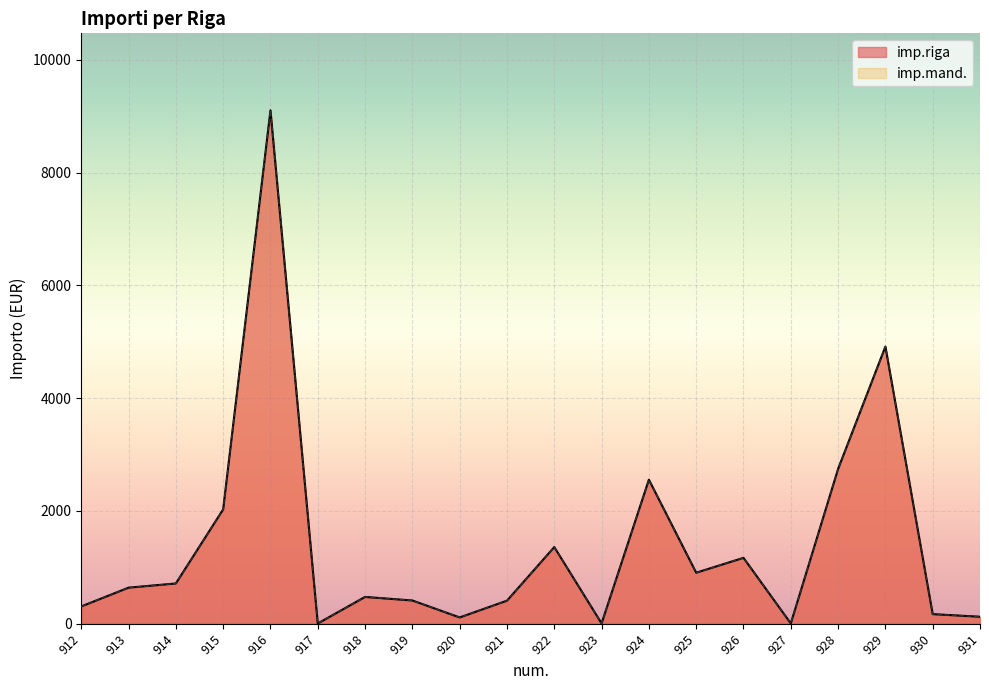

Reading left to right, extract all data points from this chart.

imp.riga: 307.3	640.2	714.5	2027.8	9103.3	4.9	476.0	412.9	112.3	409.6	1359.8	6.3	2554.8	905.5	1168.8	6.0	2745.9	4914.9	170.9	124.6
imp.mand.: 307.3	640.2	714.5	2027.8	9103.3	4.9	476.0	412.9	112.3	409.6	1359.8	6.3	2554.8	905.5	1168.8	6.0	2745.9	4914.9	170.9	124.6